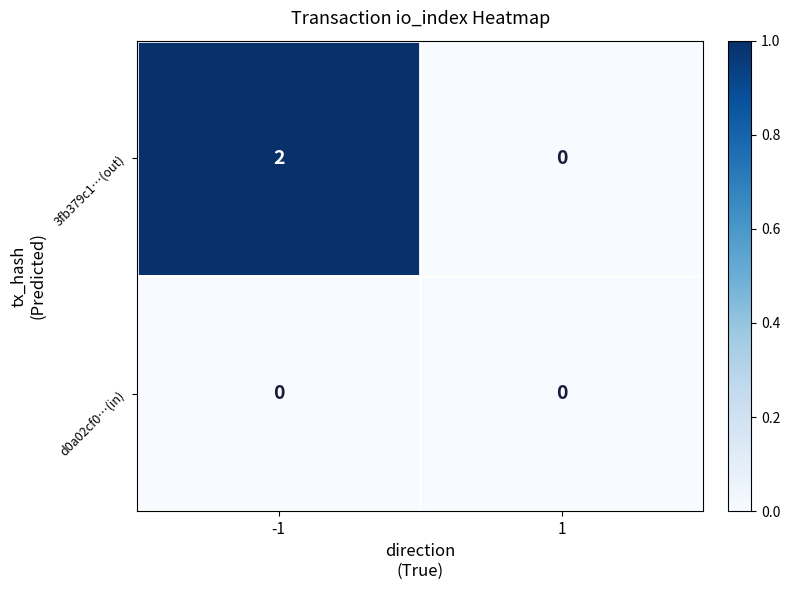

Rank the series by their average value, from highest to lowest.

3fb379c1…(out), d0a02cf0…(in)